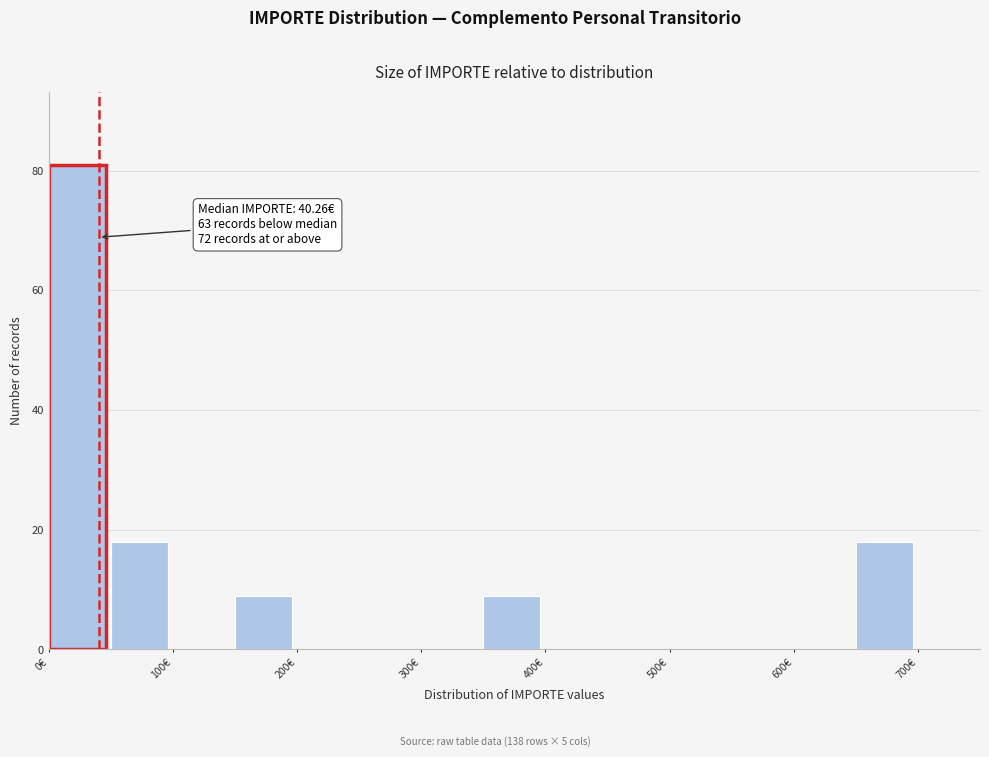

Over which range of the x-axis is the bar tallest?

0 to 50